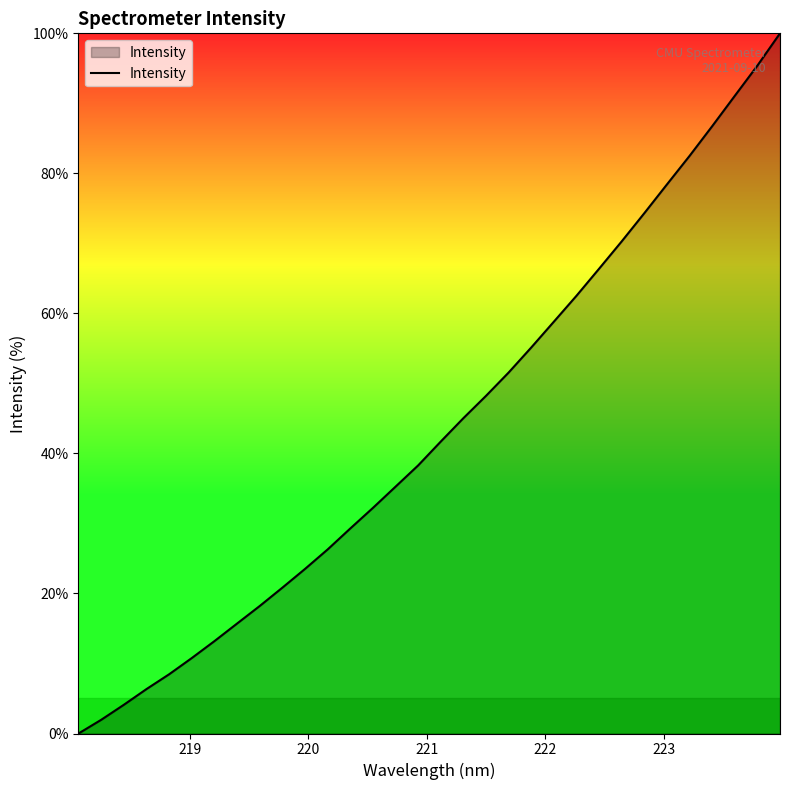

Reading left to right, list all the values displayed in this chart.

0.0	2.0	4.1	6.3	8.5	10.8	13.2	15.7	18.2	20.8	23.5	26.3	29.3	32.2	35.3	38.3	41.7	45.0	48.2	51.6	55.1	58.8	62.5	66.4	70.3	74.3	78.4	82.5	86.7	91.1	95.4	100.0